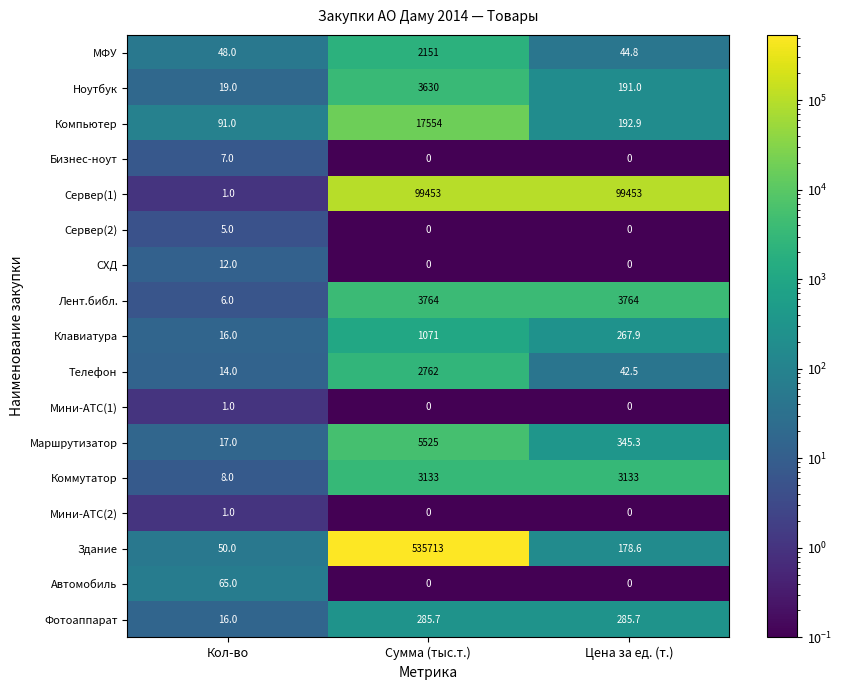

Which series has the largest total across all categories?

Здание